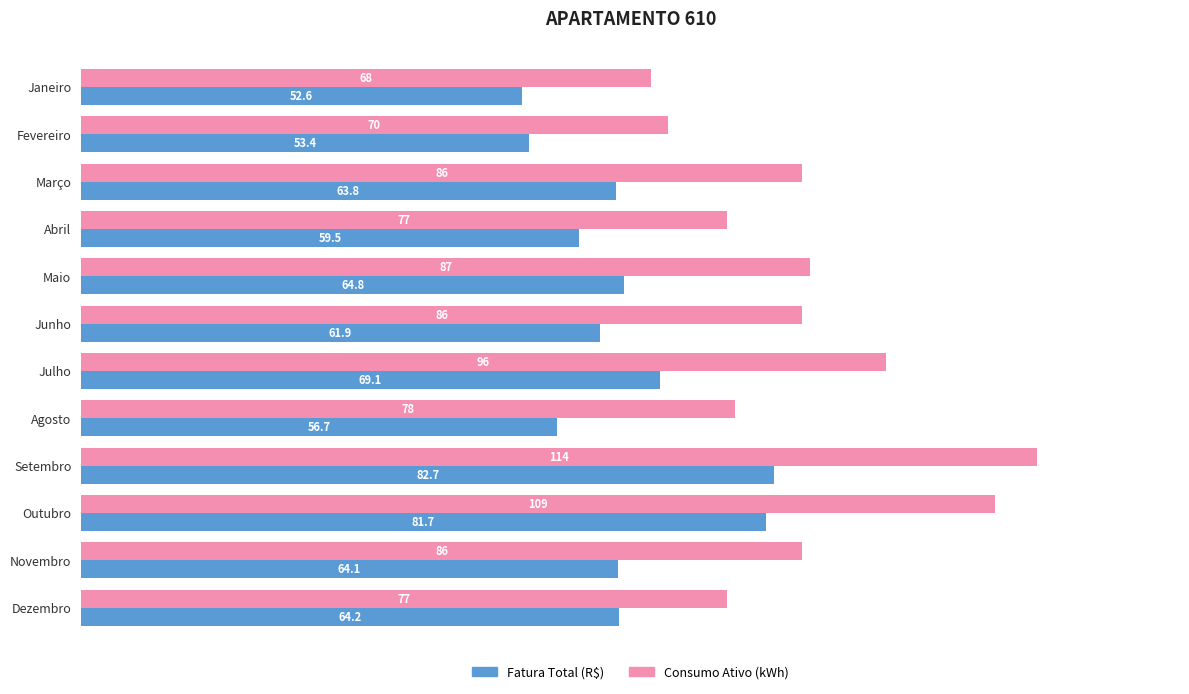

What is the average value of the Consumo Ativo (kWh) series?

86.2